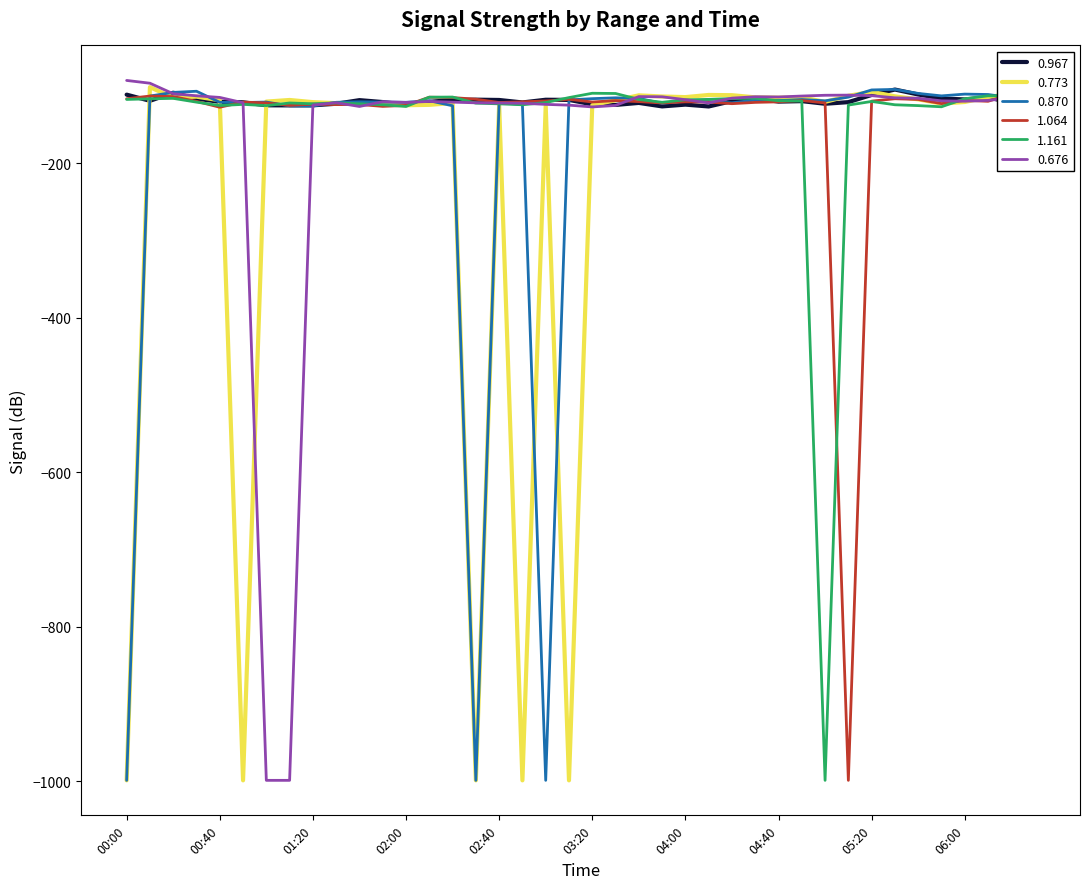

True or false: 1.161 and 0.967 cross at least once.

True